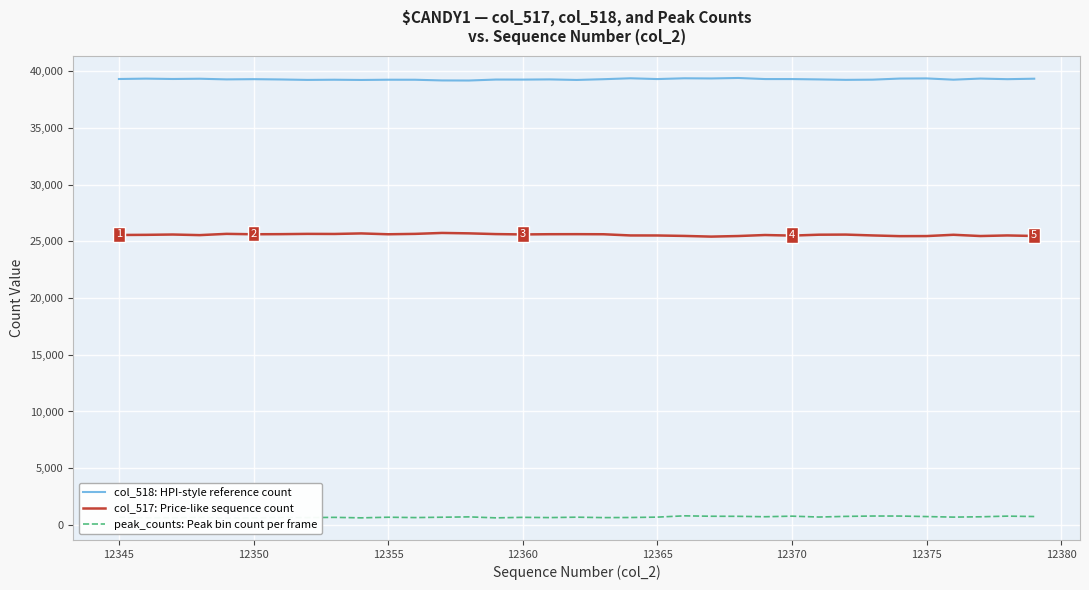

True or false: col_518: HPI-style reference count and col_517: Price-like sequence count intersect in this chart.

False